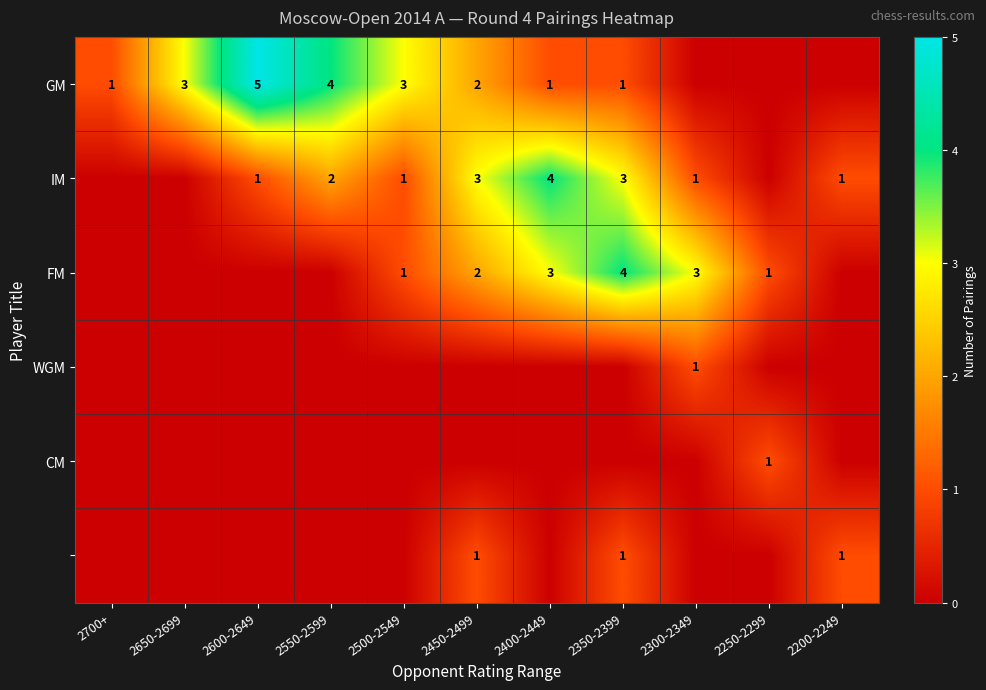

True or false: FM has a value of 3 at 2300-2349.

True